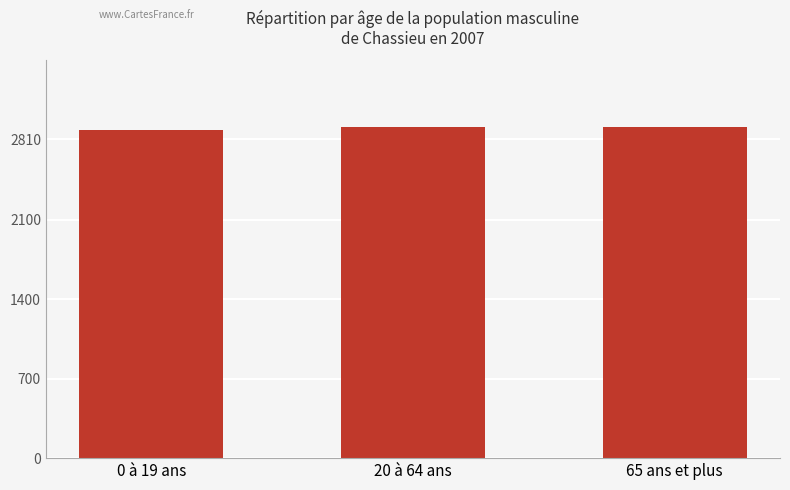

True or false: the data shows 2897.3 at 0 à 19 ans.

True